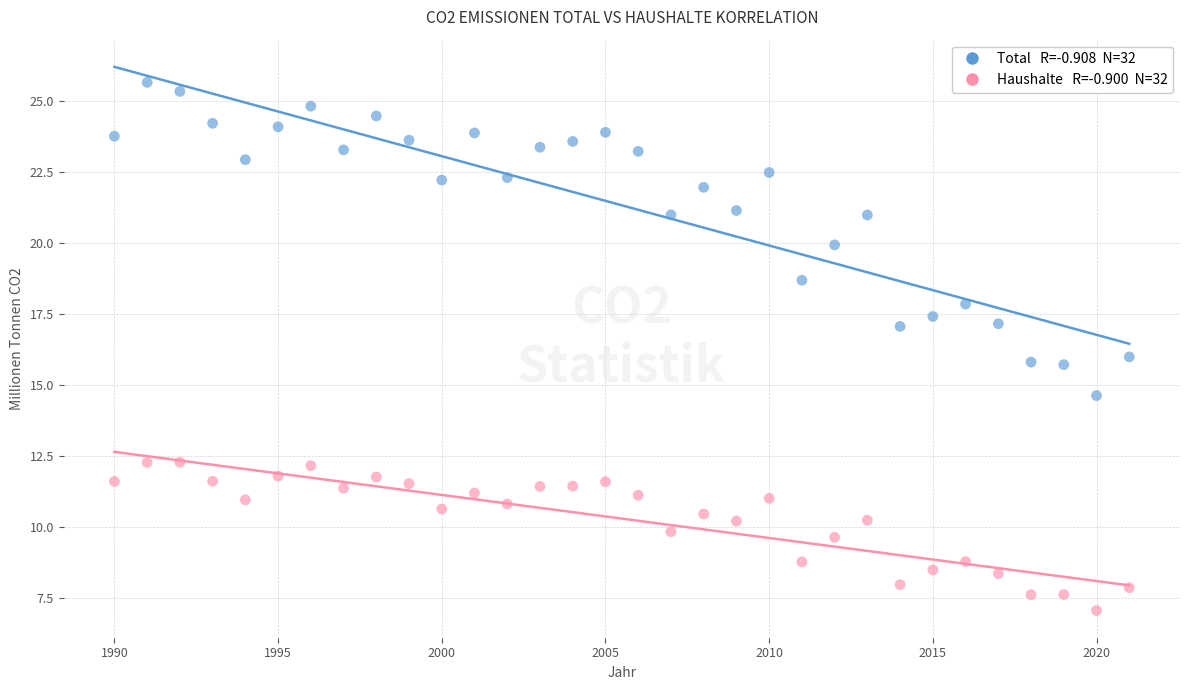

Across all data points, what is the range of Y values (max minus min)?

18.6